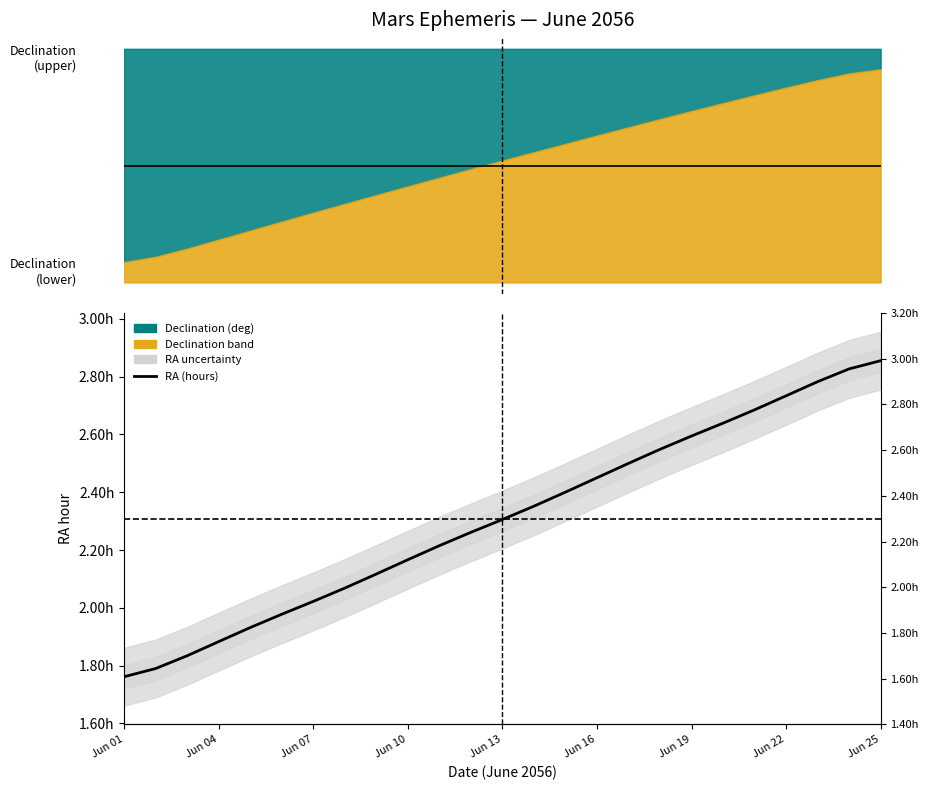

Count the number of values greater than 2.

19